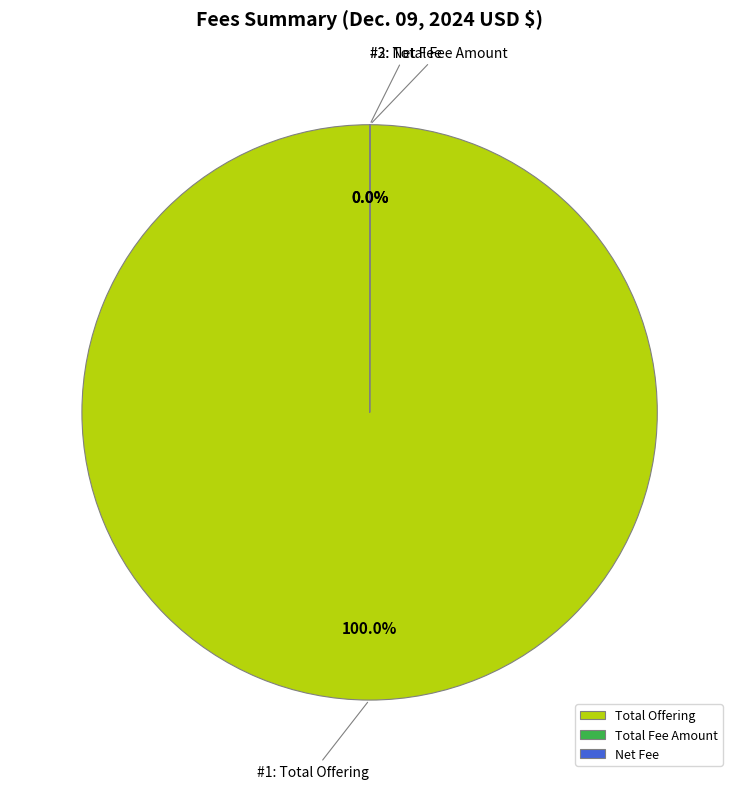

To the nearest percent, what portion does Total Offering represent?

100%